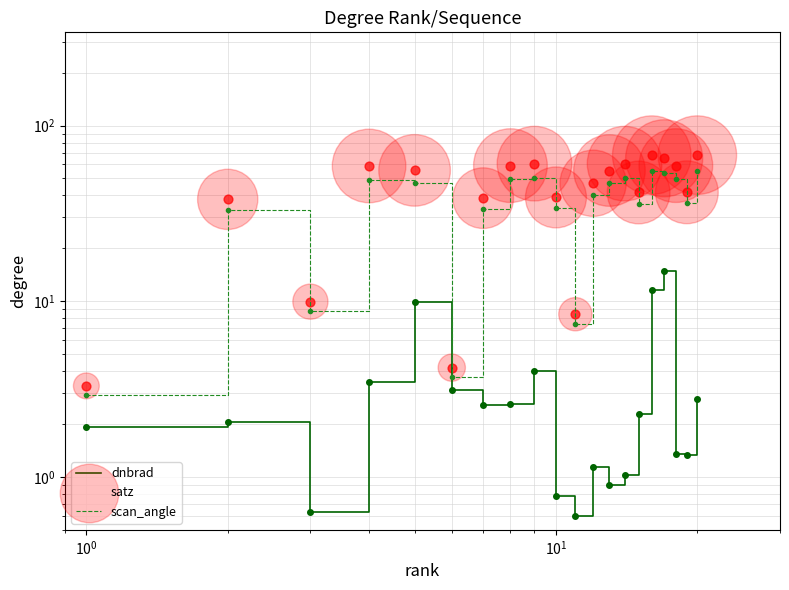

Is the value of scan_angle at 8 greater than the value of satz at 13?

No